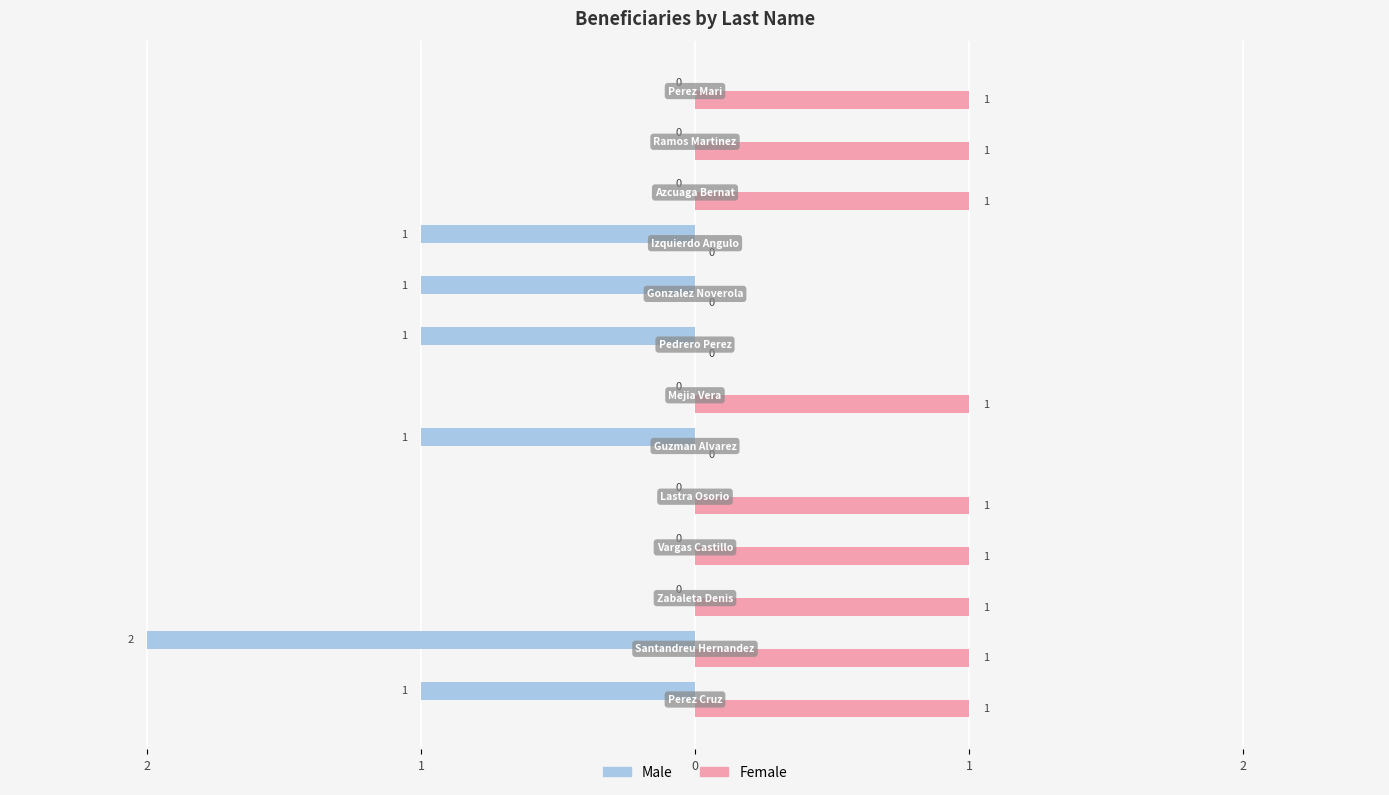

Rank the series by their average value, from highest to lowest.

Female, Male